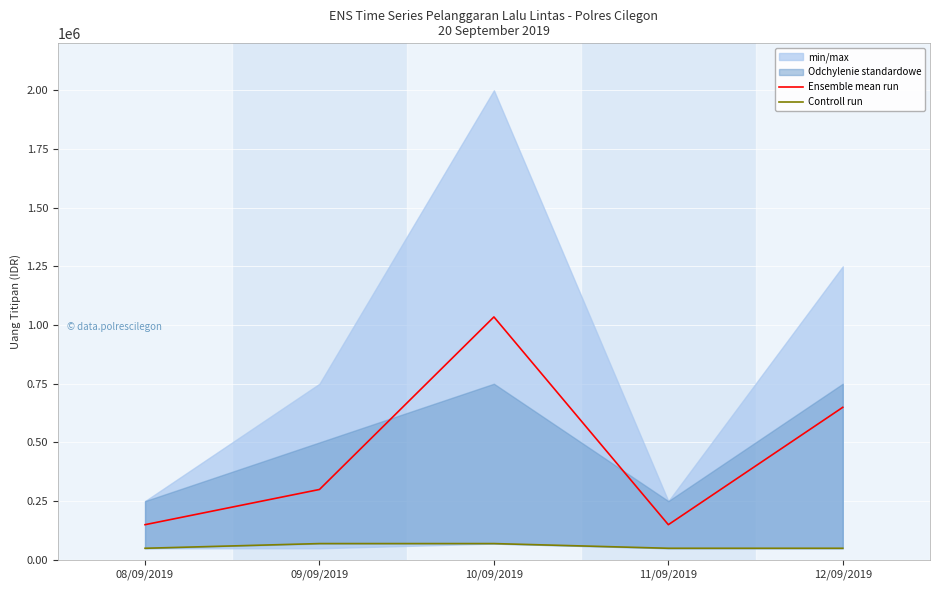

What is the difference between the maximum and minimum values in the Controll run series?

20000